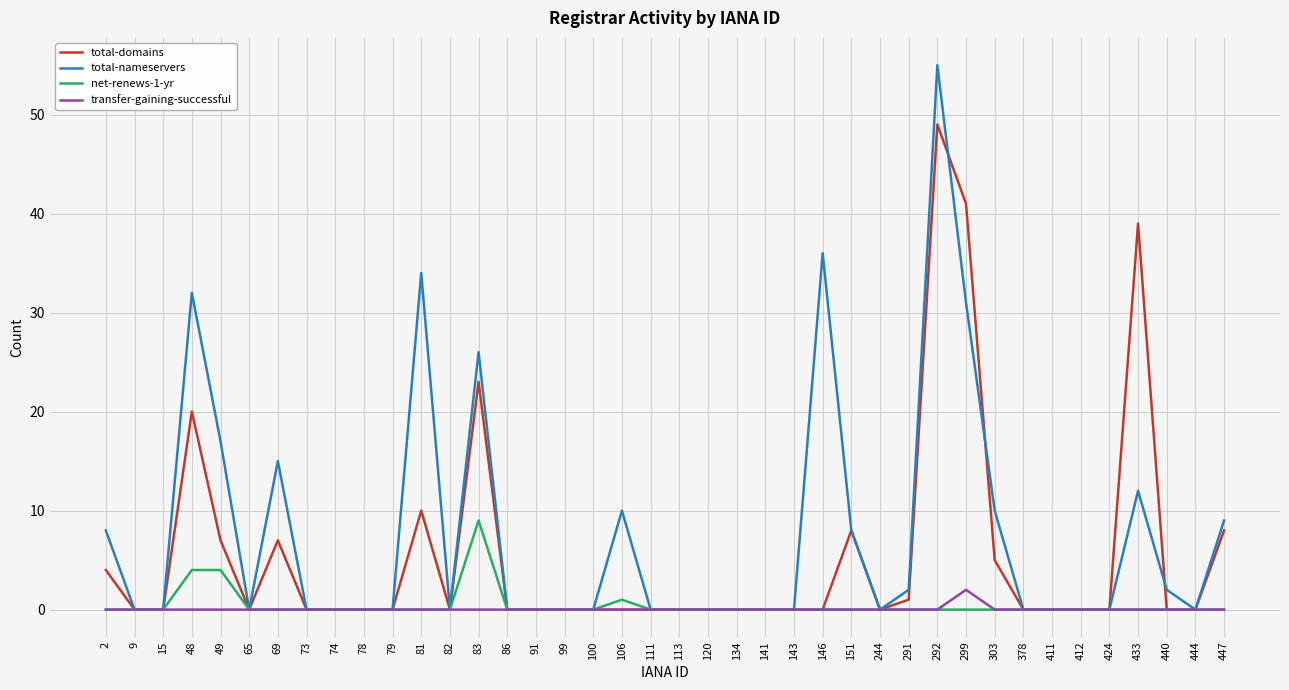

Which series changed the most between 146 and 440?

total-nameservers